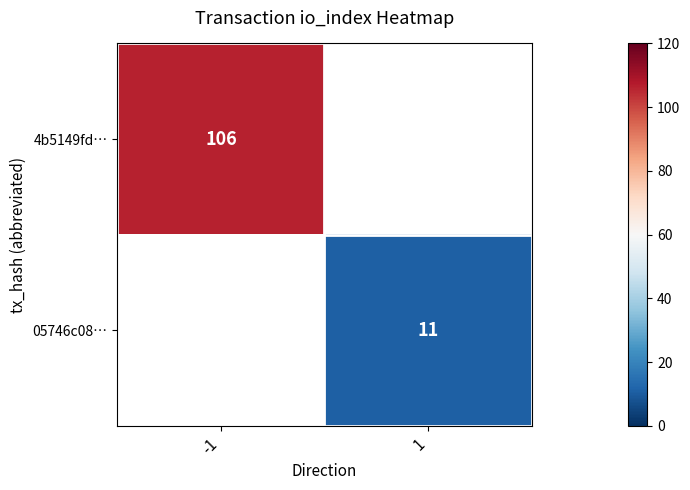

True or false: 05746c08… has a value of 19 at 1.

False